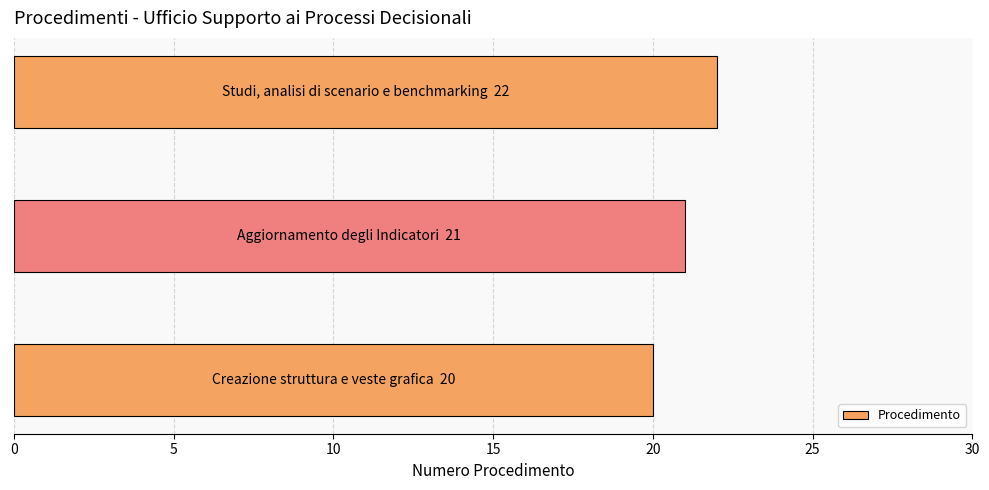

Count the values in the range 20 to 22.

3